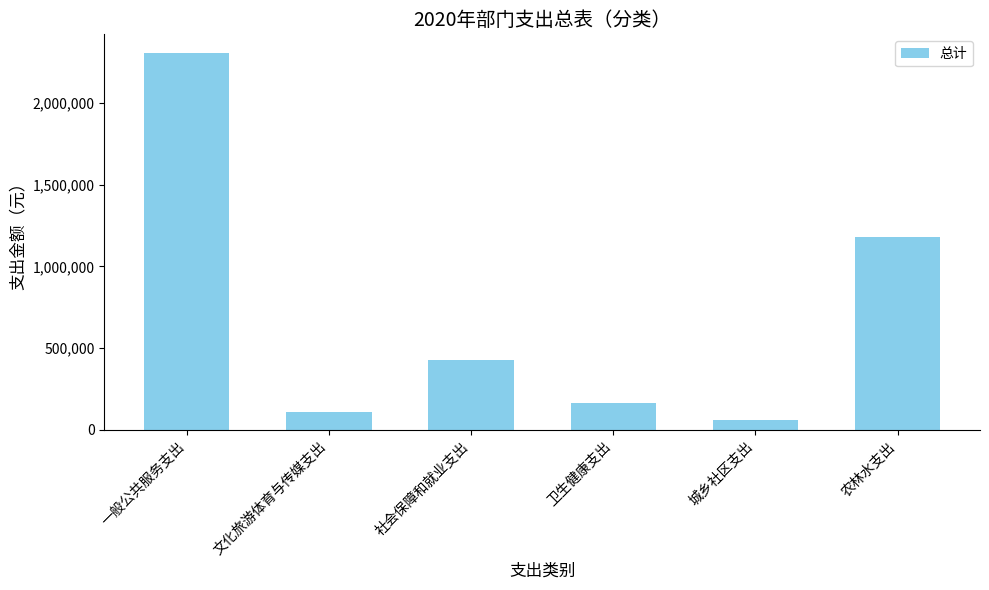

Reading left to right, list all the values displayed in this chart.

一般公共服务支出=2303110	文化旅游体育与传媒支出=111948	社会保障和就业支出=428750	卫生健康支出=164100	城乡社区支出=60600	农林水支出=1177298